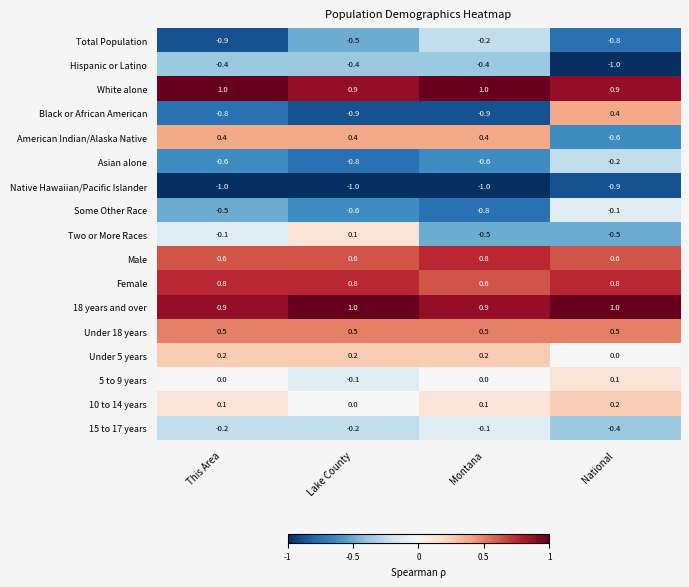

The value of Total Population at This Area is -0.3. True or false?

False